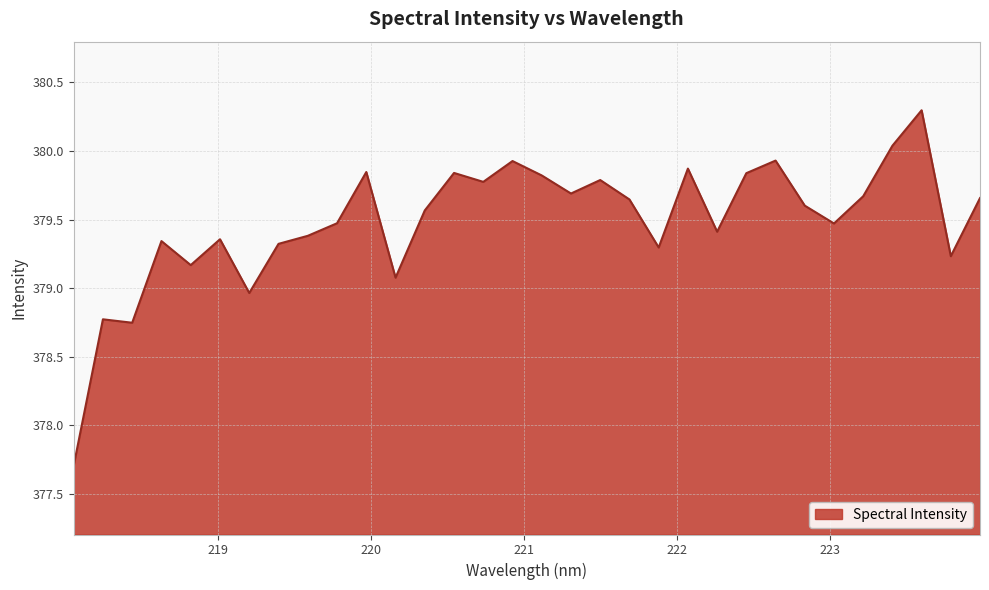

What is the difference between the maximum and minimum values?

2.6